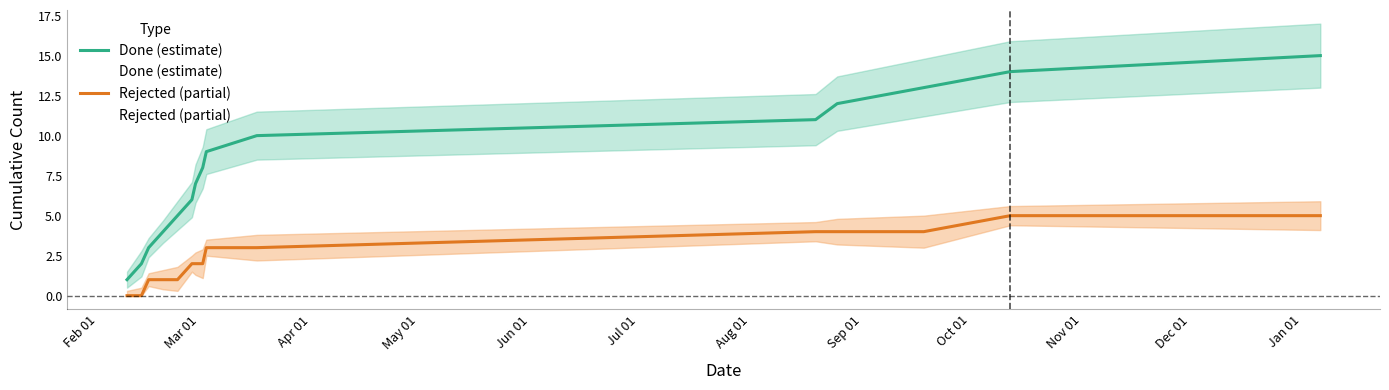

Reading left to right, transcribe all the data shown in this chart.

Done (estimate): 1	2	3	4	5	6	7	8	9	10	11	12	13	14	15
Rejected (partial): 0	0	1	1	1	2	2	2	3	3	4	4	4	5	5